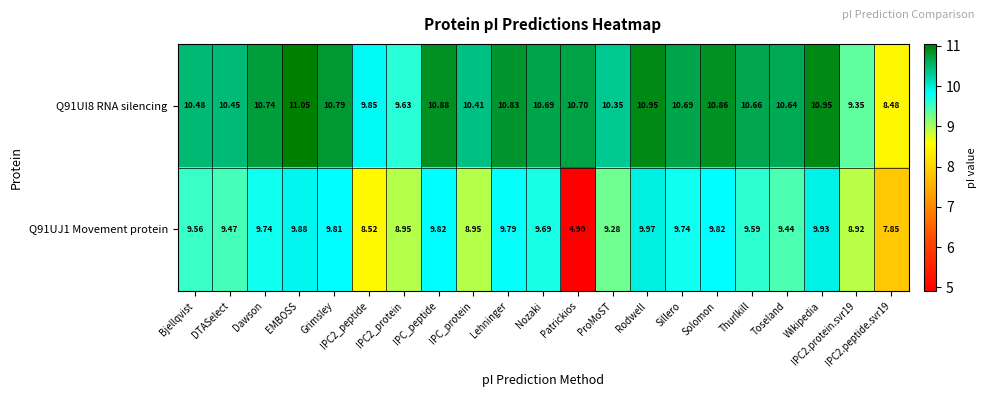

Which category has the highest value in the Q91UI8 RNA silencing series?

EMBOSS